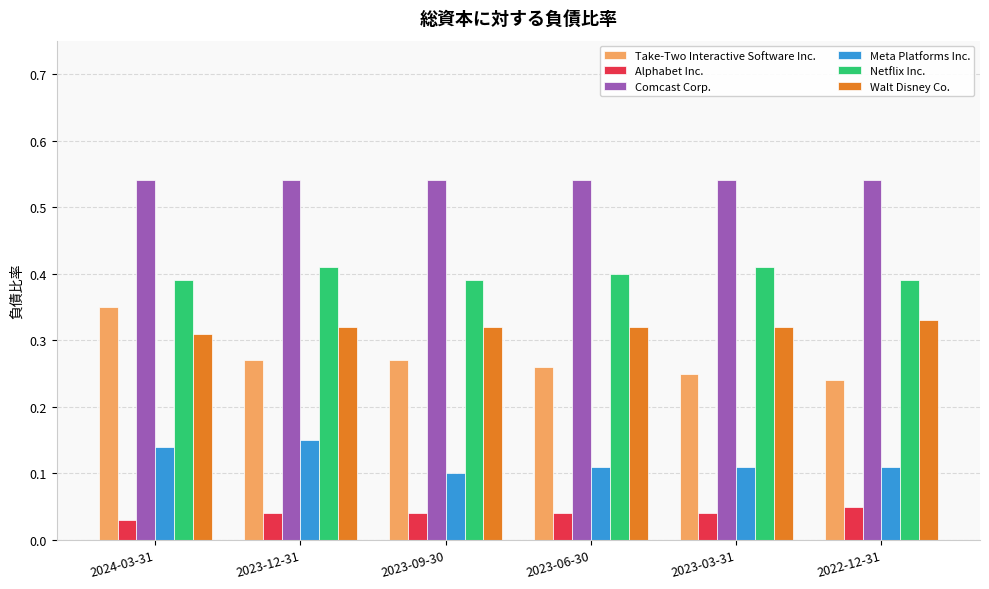

Count the number of categories in the chart.

6